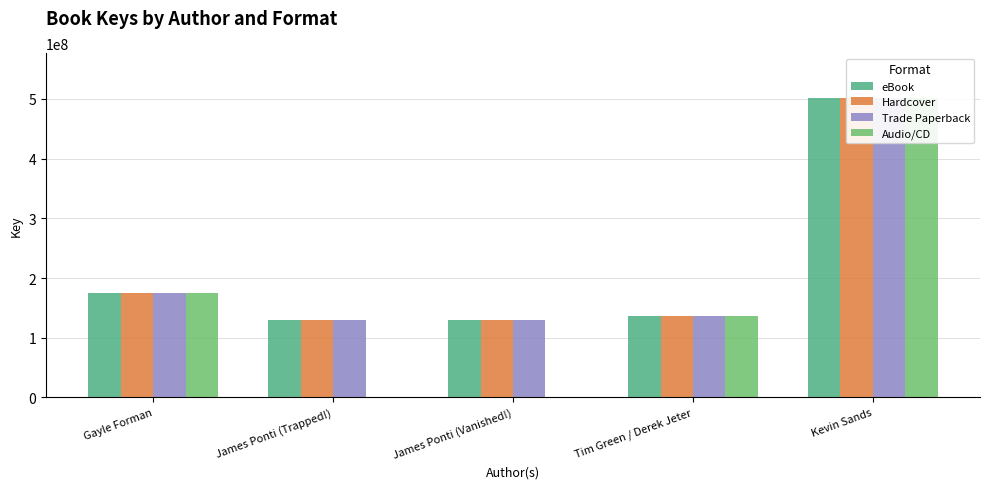

At which label does Hardcover first exceed 136319612?

Gayle Forman